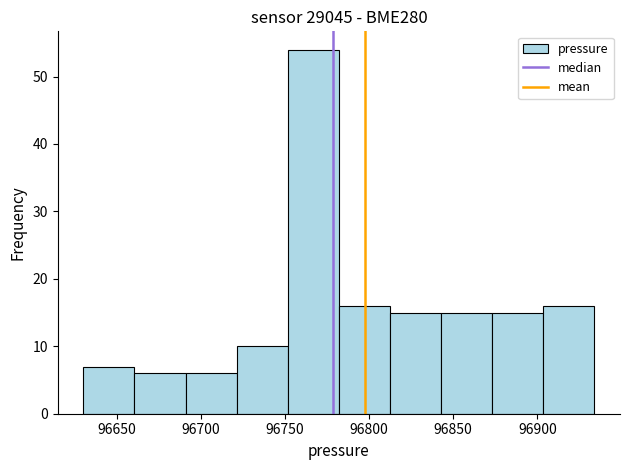

Reading left to right, transcribe this chart: for each bar, give the range it covers on the x-axis and its height. Neither the bar edges nor the heights are printed on the chart, so give them approximately, as read against the axes.

96630 to 96660: 7
96660 to 96690: 6
96690 to 96720: 6
96720 to 96750: 10
96750 to 96780: 54
96780 to 96810: 16
96810 to 96845: 15
96845 to 96875: 15
96875 to 96905: 15
96905 to 96935: 16